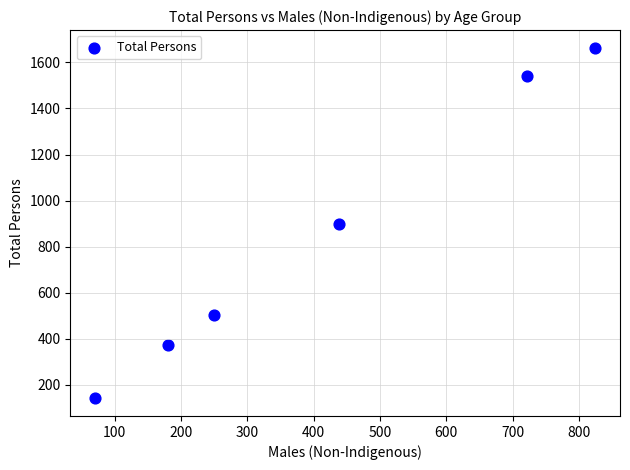

What is the range of X values (max minus min)?

753